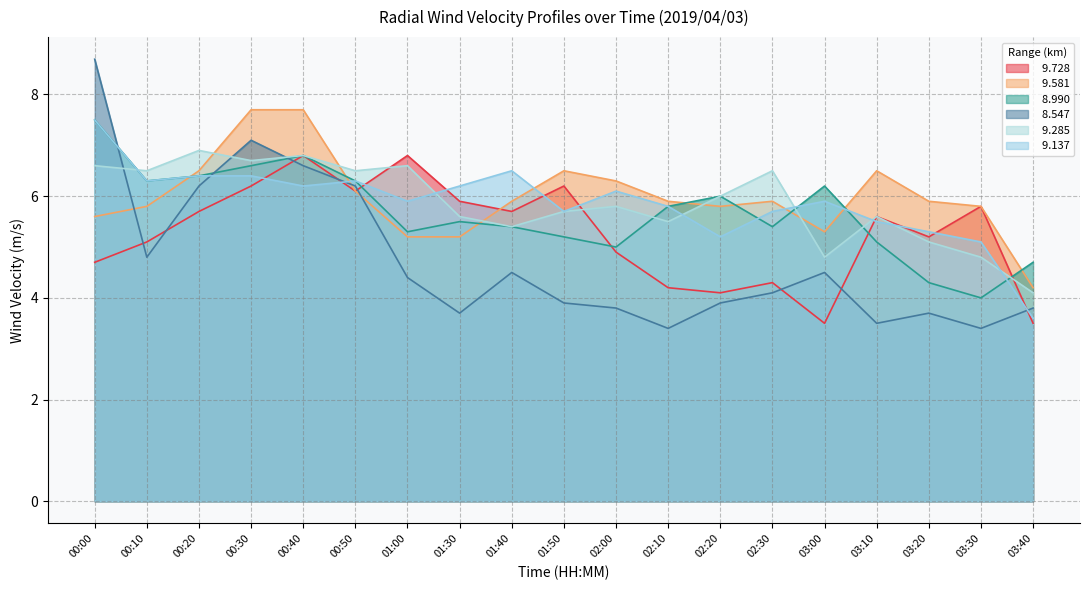

What is the label of the 2nd point from the right?

03:30